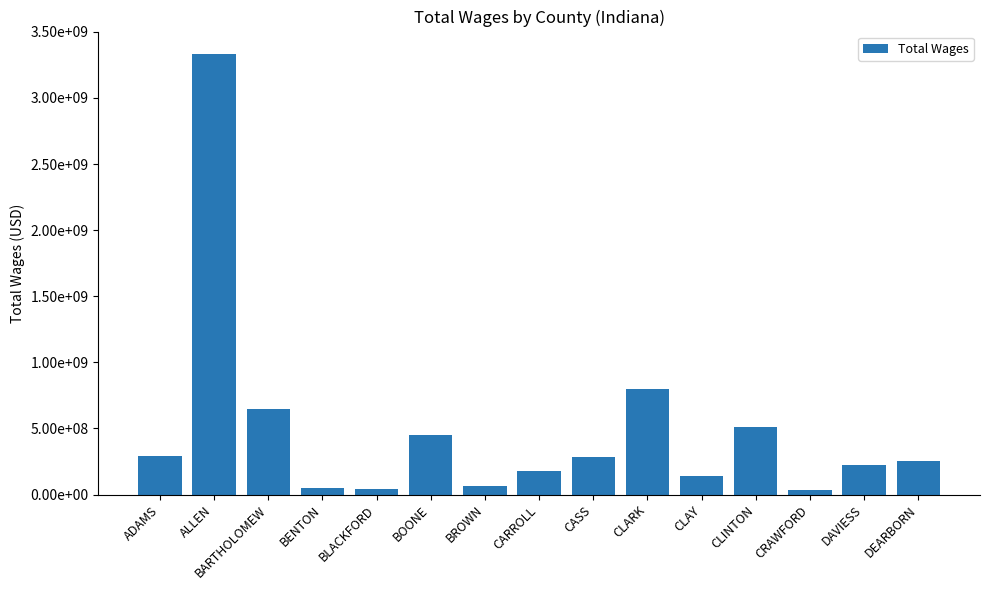

Reading left to right, list all the values displayed in this chart.

ADAMS=288356500	ALLEN=3335546300	BARTHOLOMEW=649210000	BENTON=50255400	BLACKFORD=44241600	BOONE=453471000	BROWN=67471600	CARROLL=177388400	CASS=284127200	CLARK=799225400	CLAY=141448300	CLINTON=511112900	CRAWFORD=32832700	DAVIESS=222192700	DEARBORN=253630300